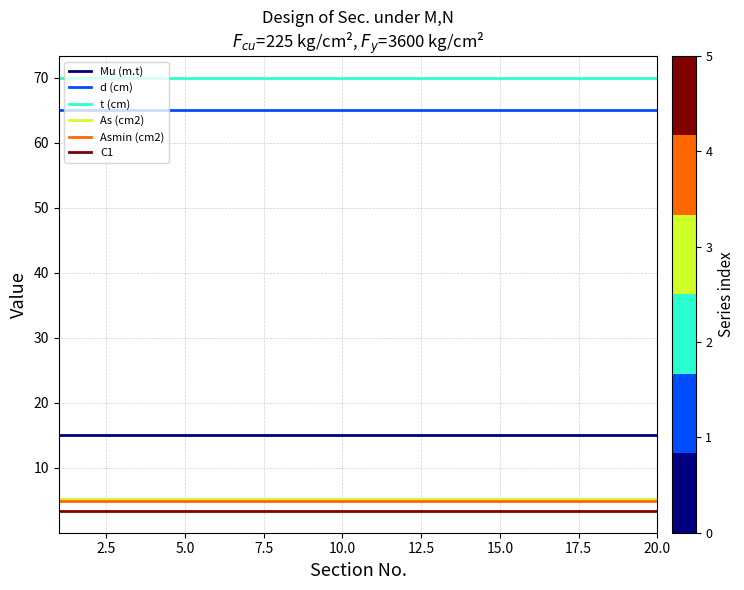

What is the sum of all t (cm) values?

1400.0